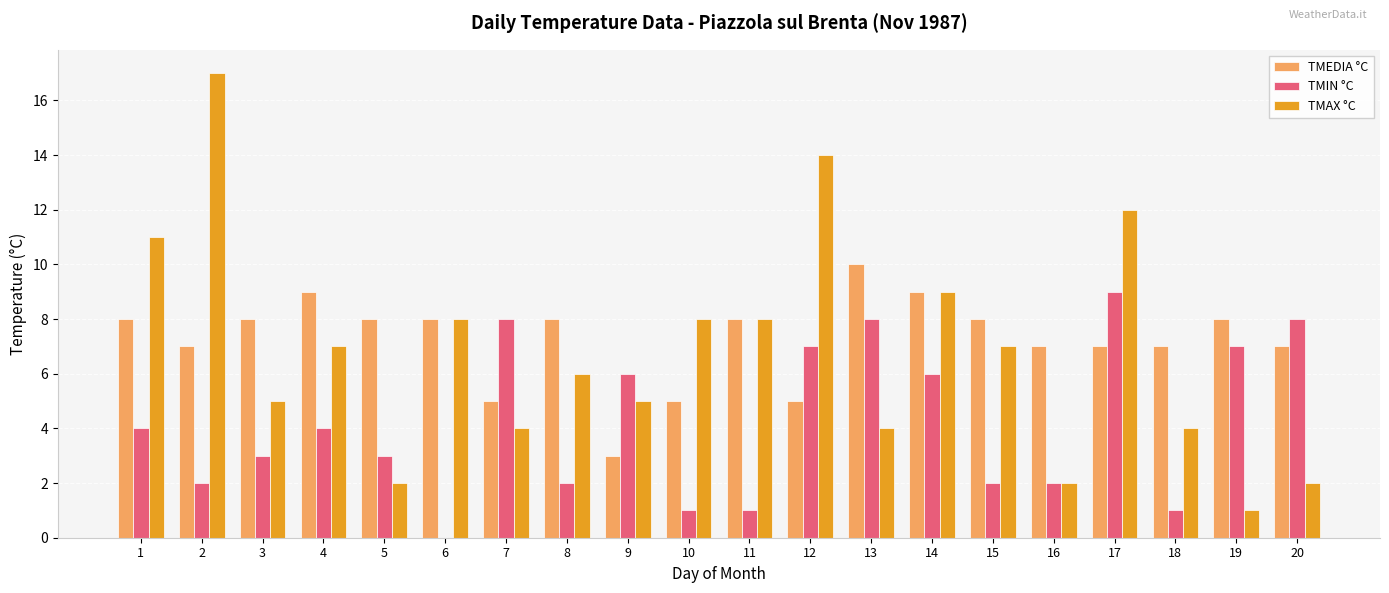

Which series changed the most between 13 and 19?

TMAX °C